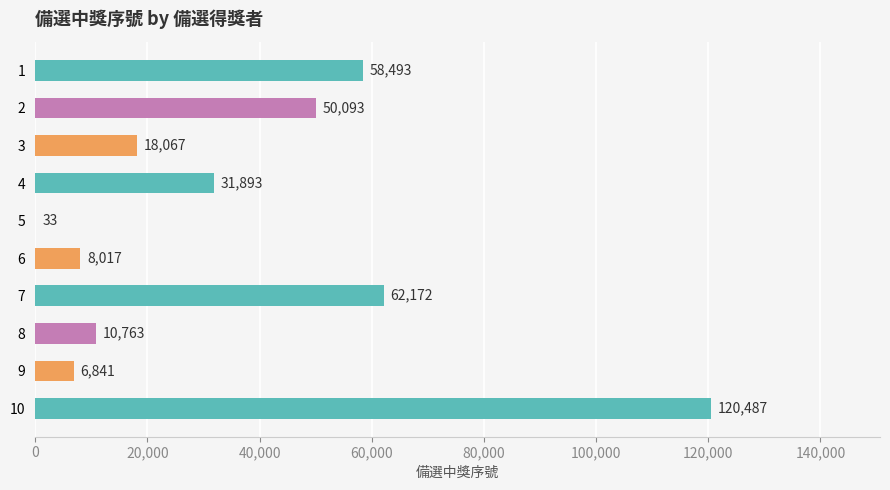

Reading top to bottom, transcribe all the data shown in this chart.

1=58493	2=50093	3=18067	4=31893	5=33	6=8017	7=62172	8=10763	9=6841	10=120487